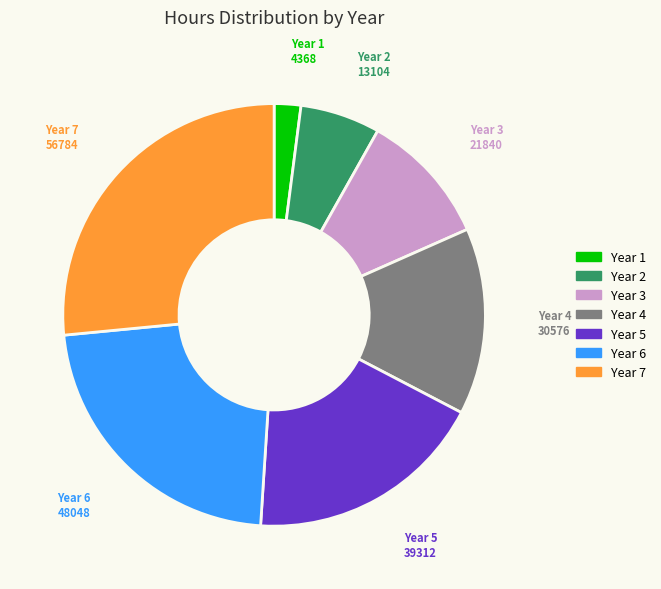

Which category has the smallest portion of the pie?

Year 1